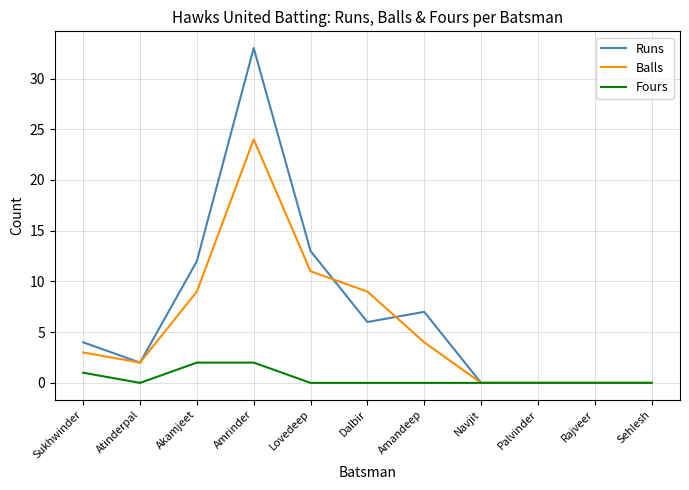

Rank the series by their average value, from highest to lowest.

Runs, Balls, Fours